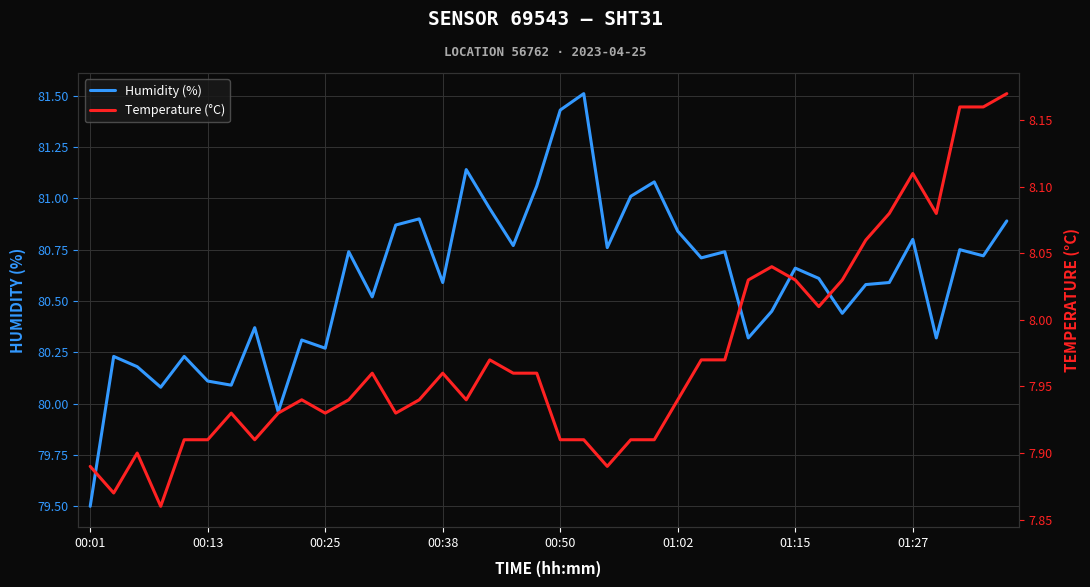

True or false: Temperature (°C) and Humidity (%) intersect in this chart.

False